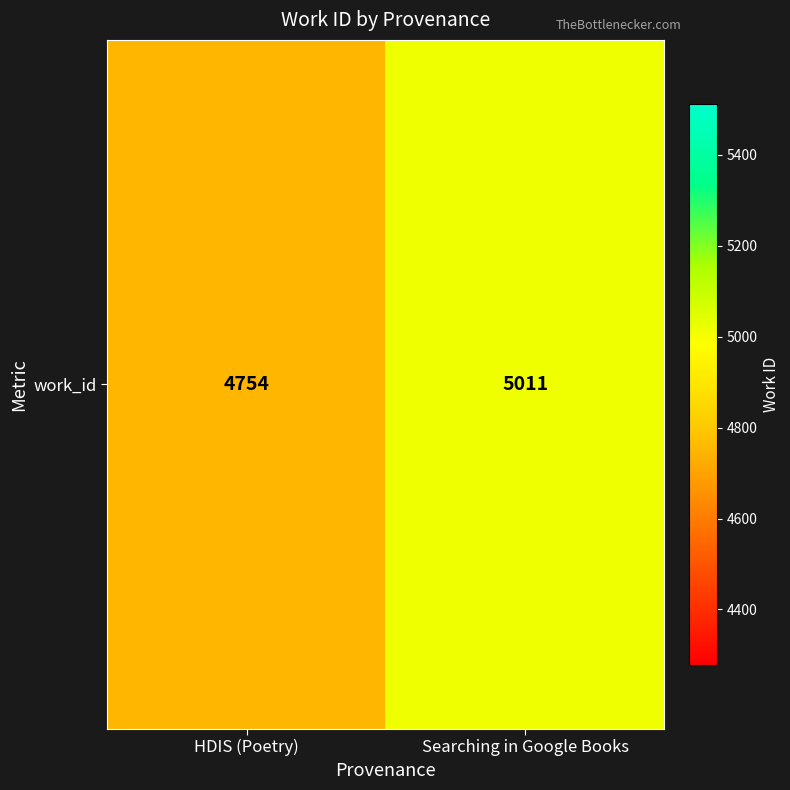

The chart shows a value of 4754 at HDIS (Poetry). True or false?

True